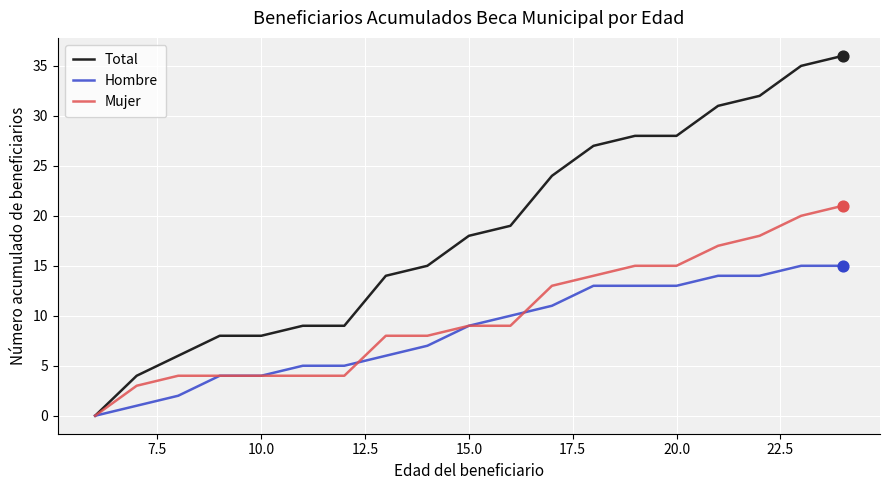

What are all the series names shown in the legend?

Total, Hombre, Mujer